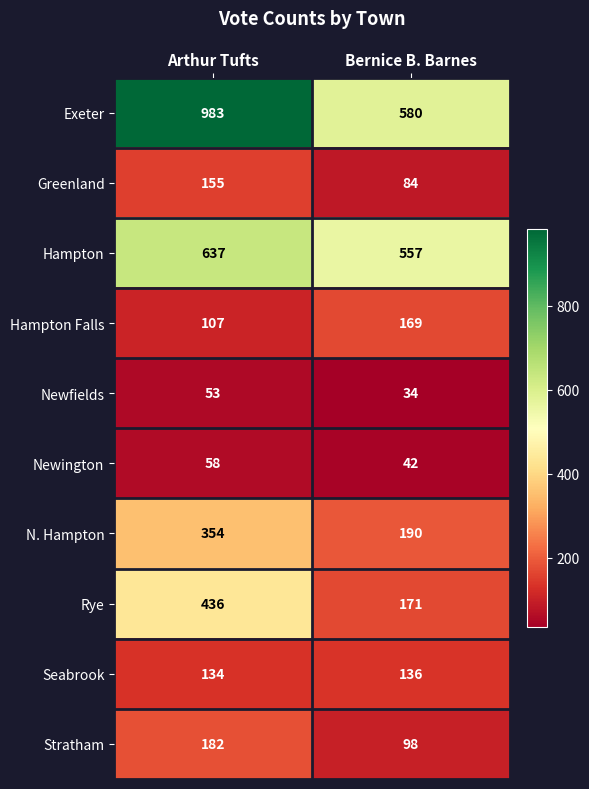

Reading left to right, what are all the values shown in this chart?

Exeter: Arthur Tufts=983	Bernice B. Barnes=580
Greenland: Arthur Tufts=155	Bernice B. Barnes=84
Hampton: Arthur Tufts=637	Bernice B. Barnes=557
Hampton Falls: Arthur Tufts=107	Bernice B. Barnes=169
Newfields: Arthur Tufts=53	Bernice B. Barnes=34
Newington: Arthur Tufts=58	Bernice B. Barnes=42
N. Hampton: Arthur Tufts=354	Bernice B. Barnes=190
Rye: Arthur Tufts=436	Bernice B. Barnes=171
Seabrook: Arthur Tufts=134	Bernice B. Barnes=136
Stratham: Arthur Tufts=182	Bernice B. Barnes=98